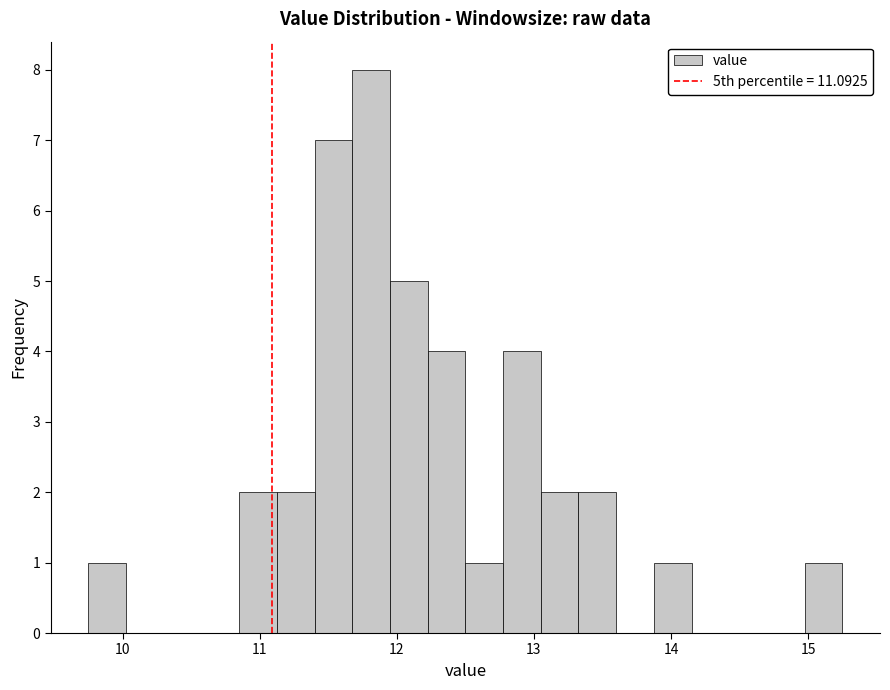

Around what value on the x-axis is the tallest bar? Give the approximate position of its centre, as read against the axis.

11.8